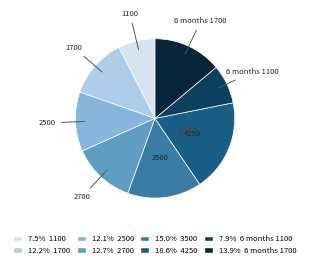

Does any single category account for the majority?

No